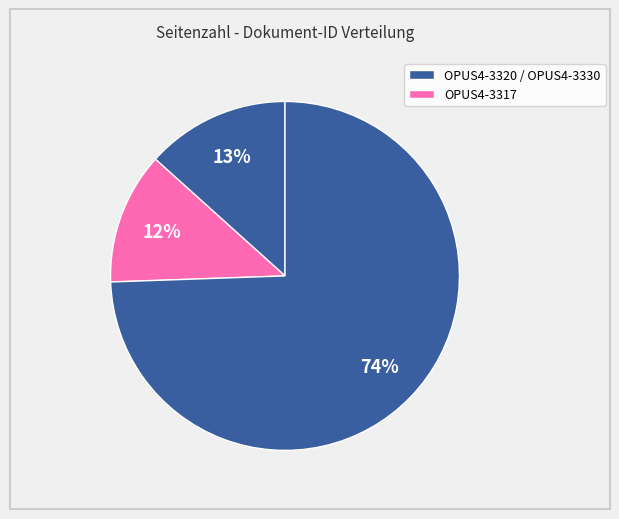

Is there a majority slice in this chart?

Yes